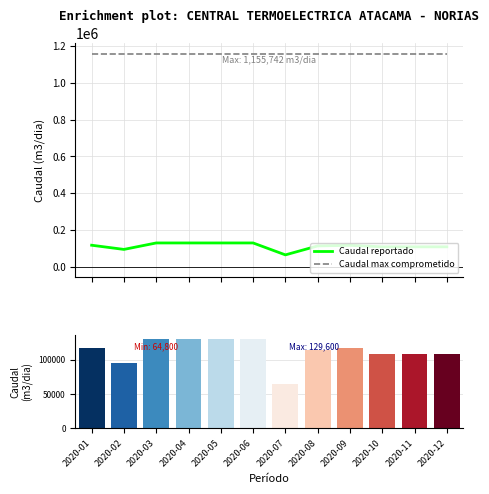

Where is Caudal max comprometido nearest to the value 1155742?

2020-01